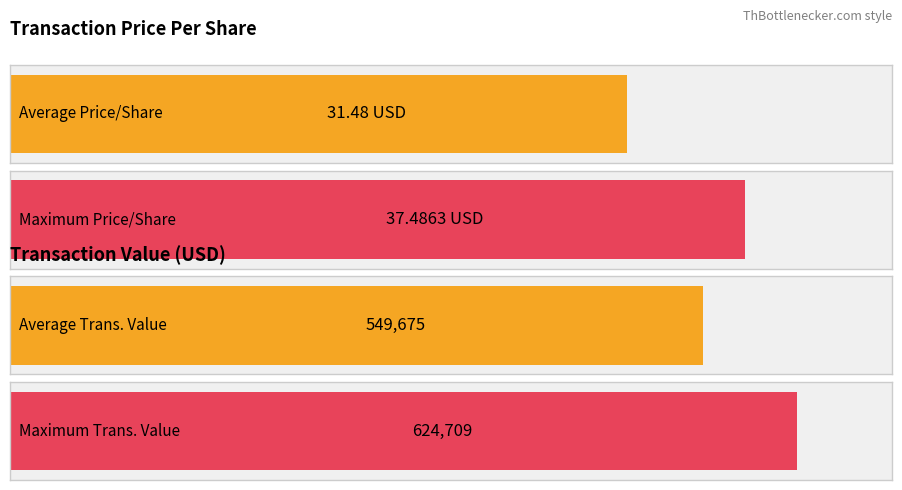

What is the maximum value shown in the chart?

624709.0